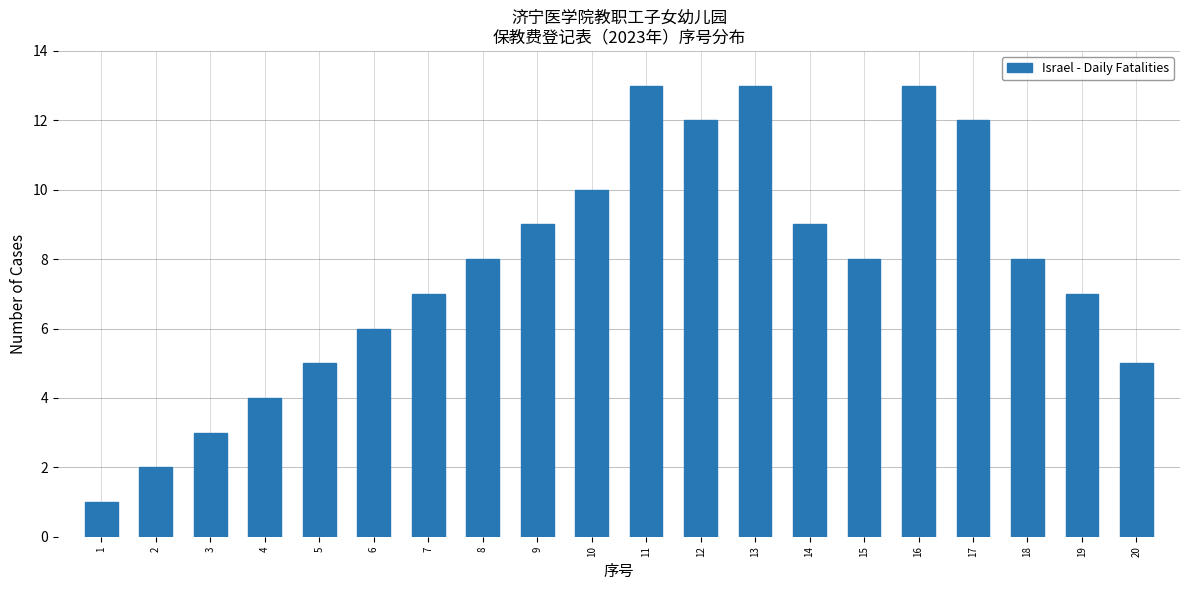

Reading right to left, list all the values displayed in this chart.

20=5	19=7	18=8	17=12	16=13	15=8	14=9	13=13	12=12	11=13	10=10	9=9	8=8	7=7	6=6	5=5	4=4	3=3	2=2	1=1